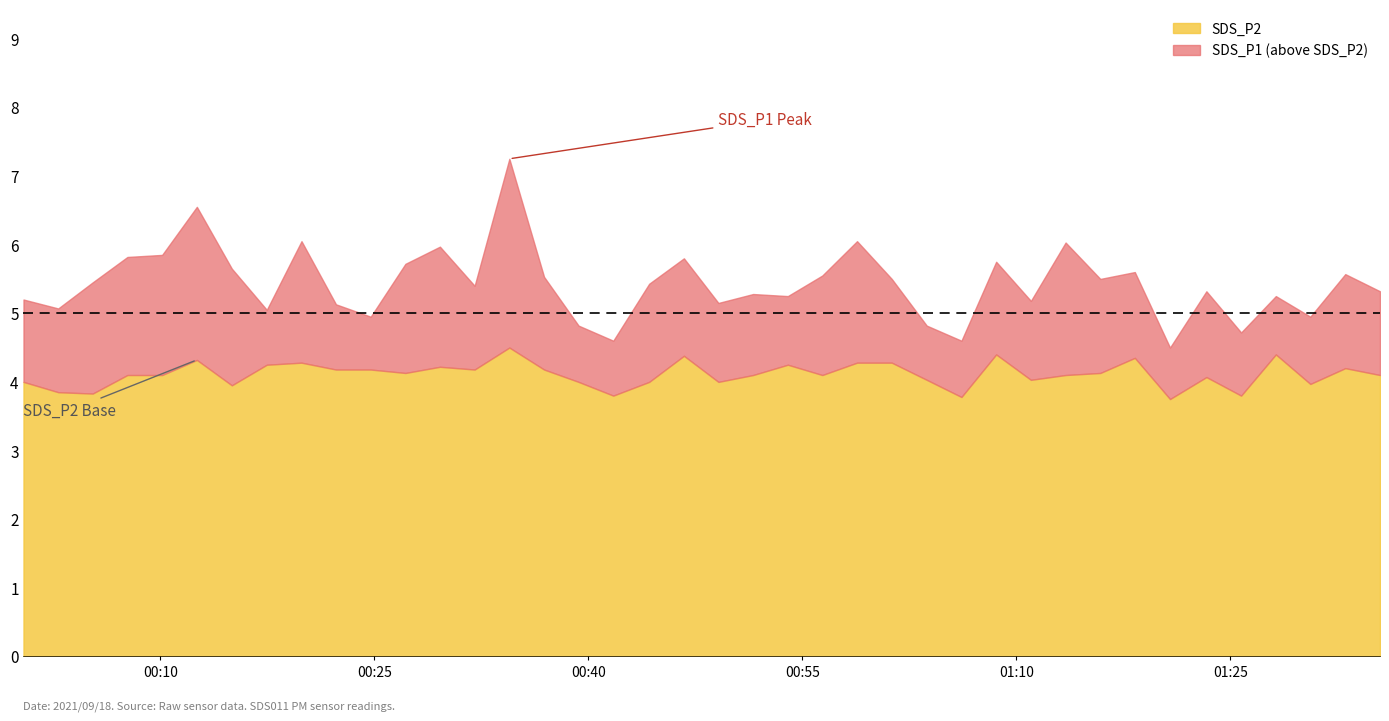

At which category does SDS_P1 reach its first local peak?

2021/09/18 00:12:34